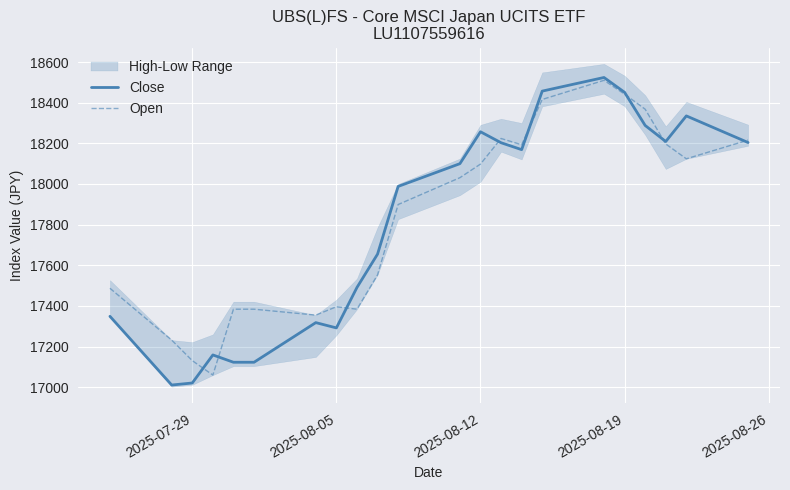

What is the minimum value for Open?

17060